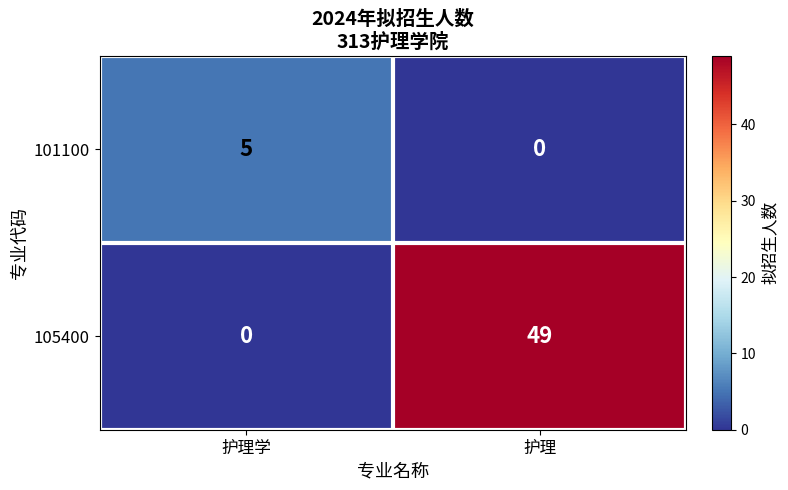

True or false: 105400 has a value of 49 at 护理.

True